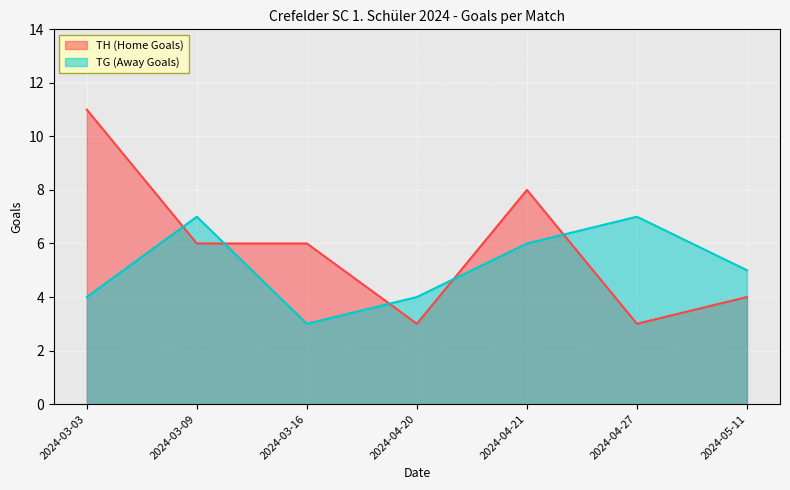

How many TH (Home Goals) values are between 3 and 8?

6